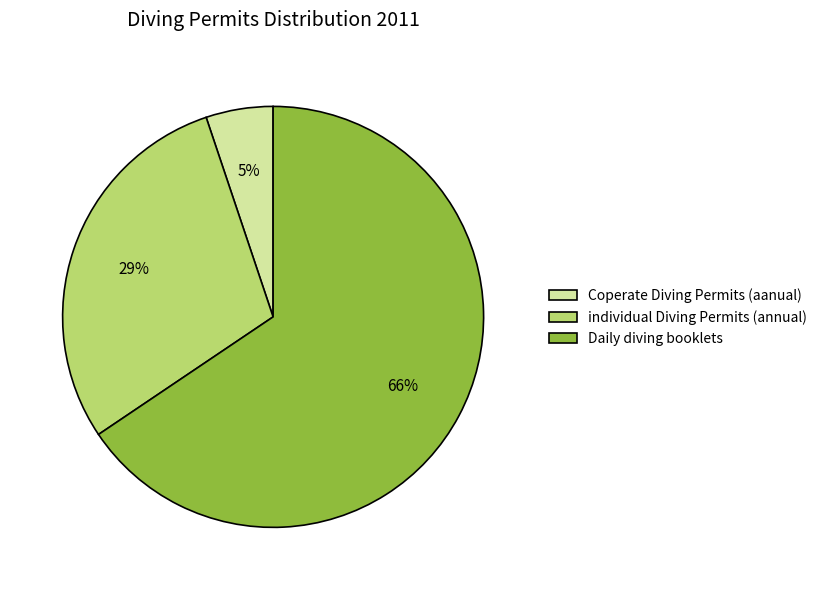

Between individual Diving Permits (annual) and Coperate Diving Permits (aanual), which is larger?

individual Diving Permits (annual)